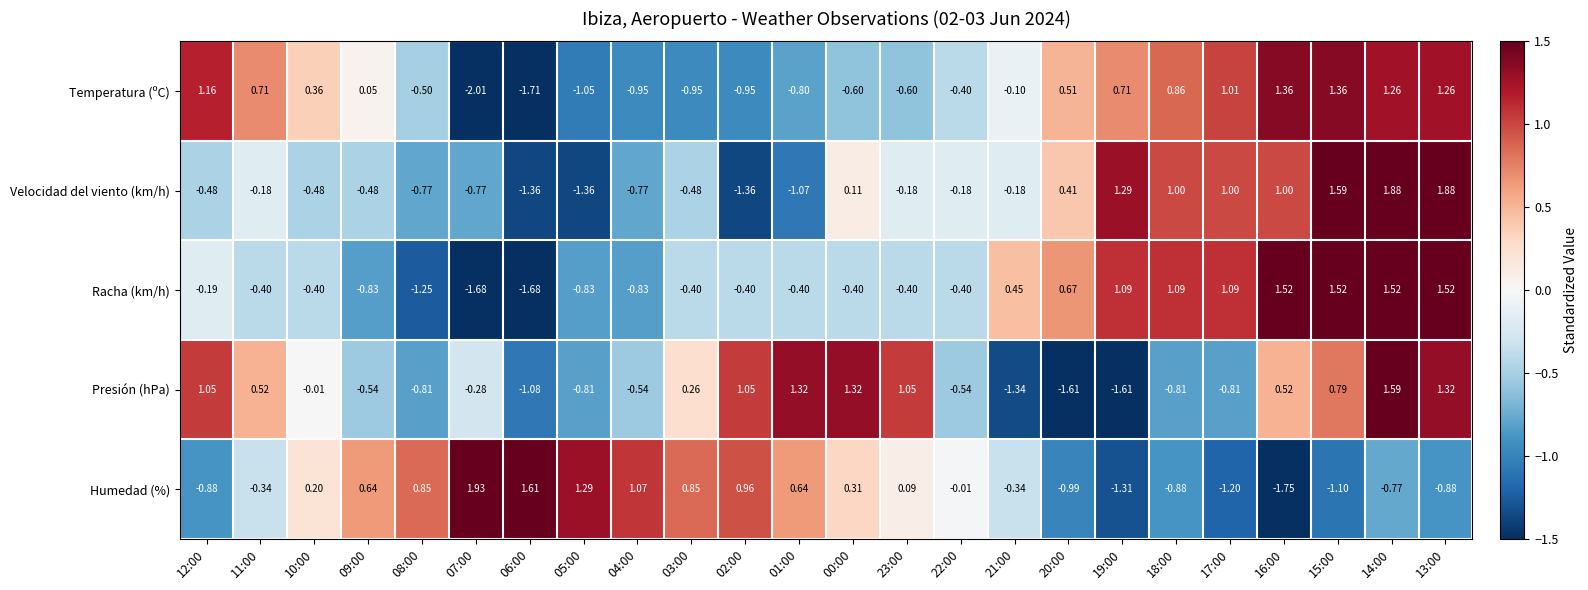

Which series has the largest range (max minus min)?

Humedad (%)